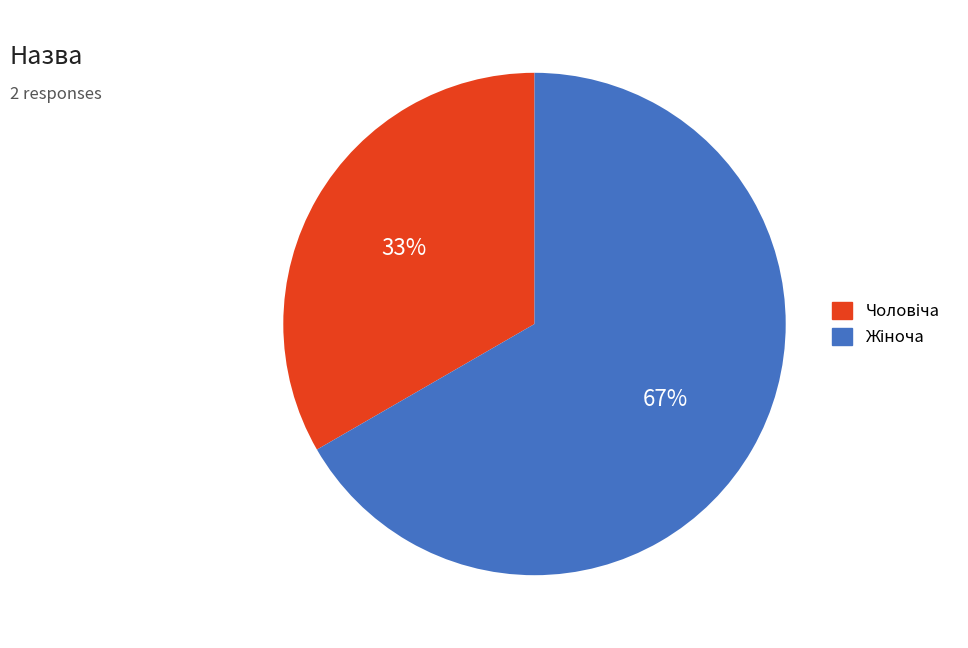

To the nearest percent, what is the average slice percentage?

50%